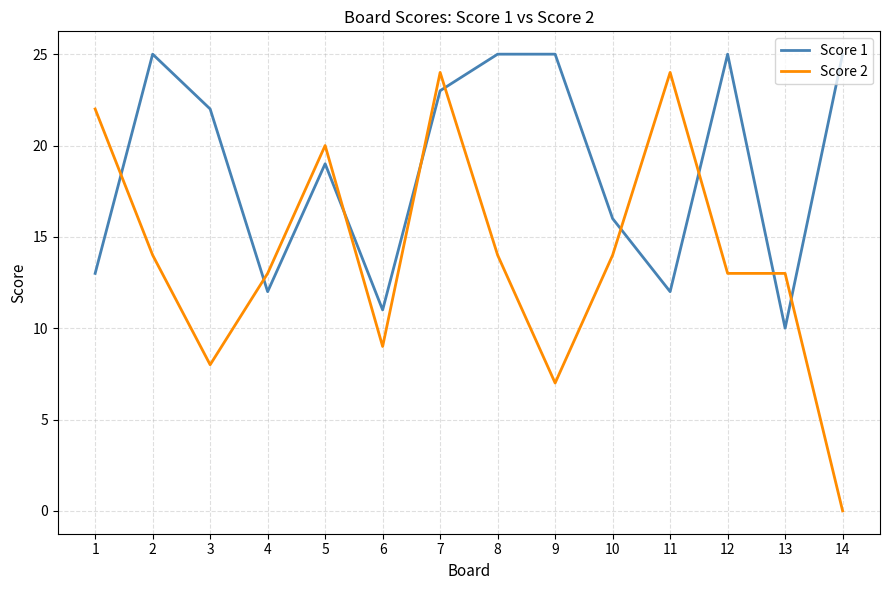

Reading right to left, extract all data points from this chart.

Score 1: 14=25	13=10	12=25	11=12	10=16	9=25	8=25	7=23	6=11	5=19	4=12	3=22	2=25	1=13
Score 2: 14=0	13=13	12=13	11=24	10=14	9=7	8=14	7=24	6=9	5=20	4=13	3=8	2=14	1=22